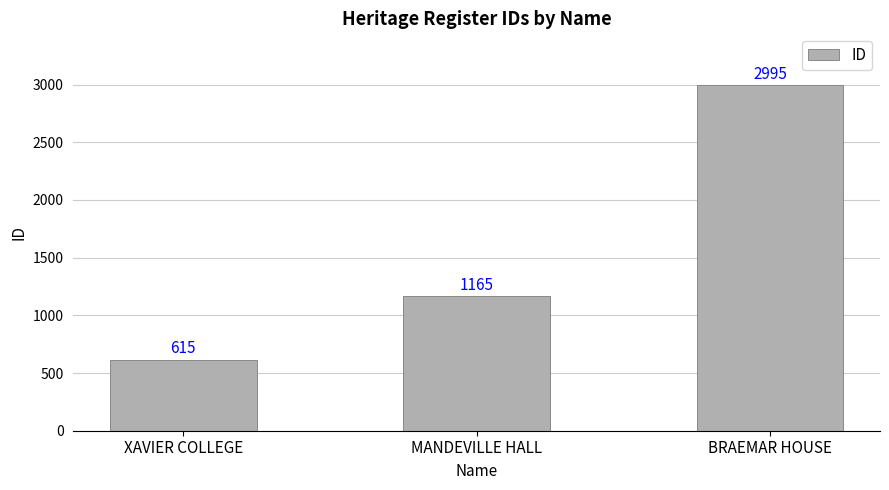

Between XAVIER COLLEGE and MANDEVILLE HALL, which is larger?

MANDEVILLE HALL